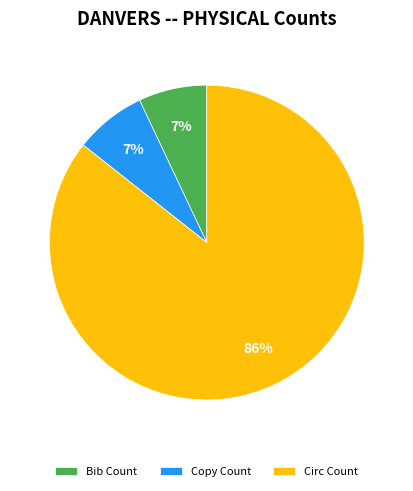

What is the ratio of the value at Bib Count to the value at Copy Count?

1.0